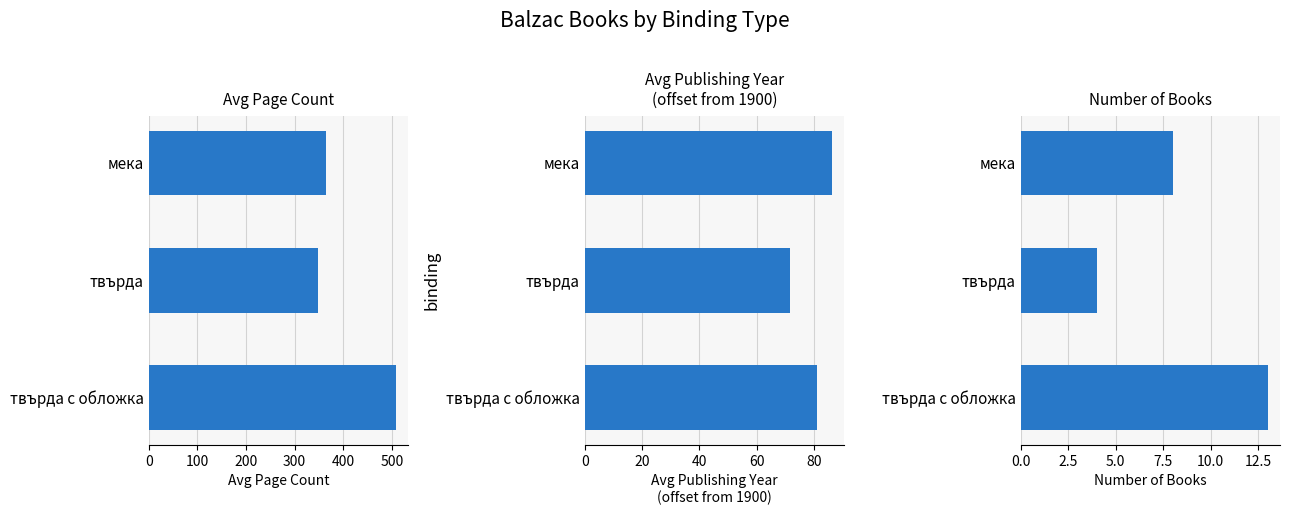

What is the value of the Avg Publishing Year
(offset from 1900) bar at the 2nd from the left?

71.8